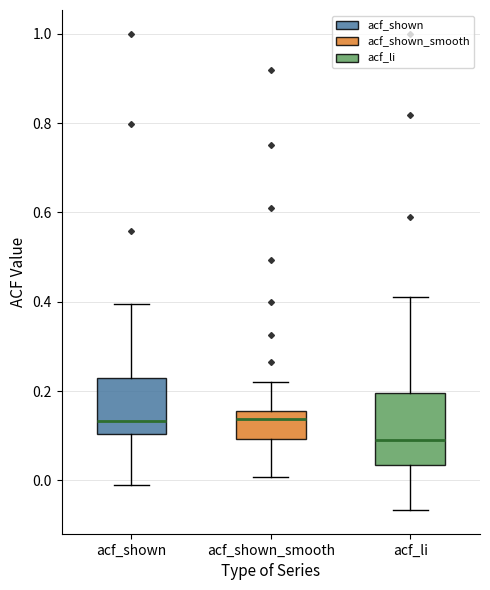

Where does the lower whisker of the box for acf_shown end on the y-axis? The values are not printed on the chart, so give them approximately, as read against the axis.

0.00